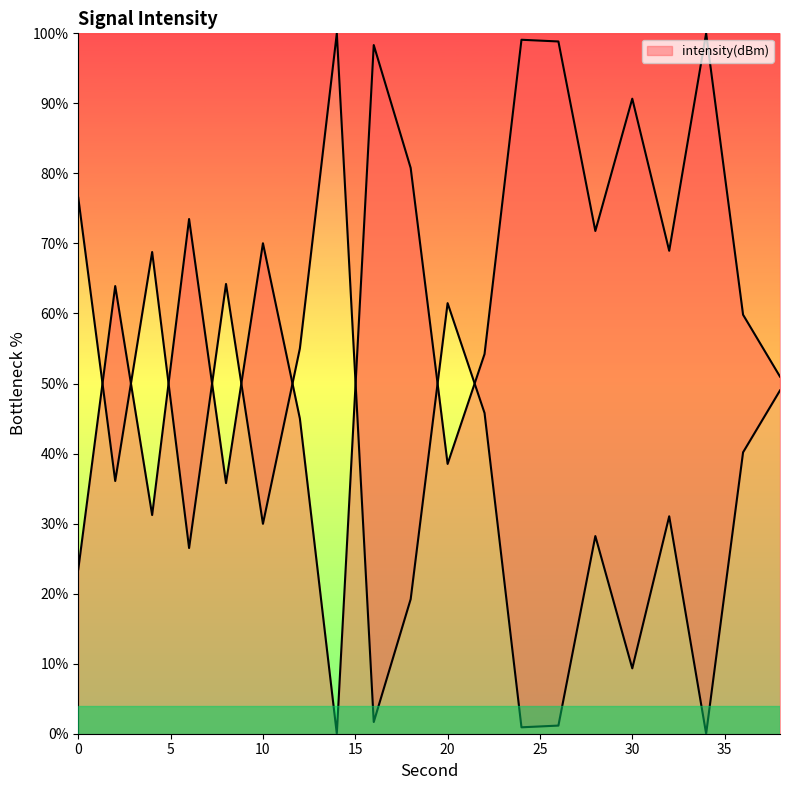

Between 12 and 26, which is larger?

26